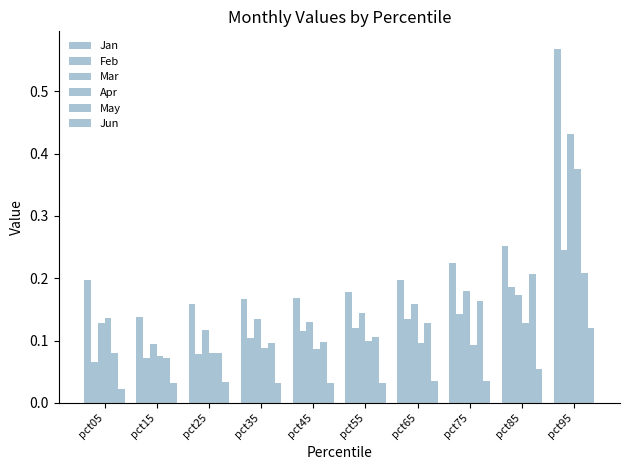

How many groups of bars are there?

10